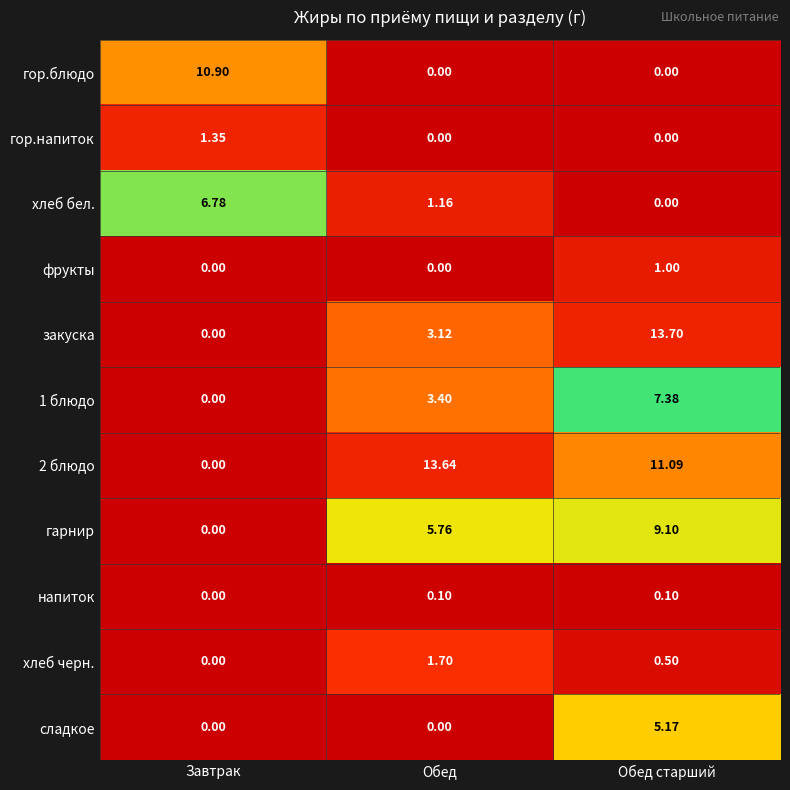

At which category is the sum across all series the highest?

Обед старший